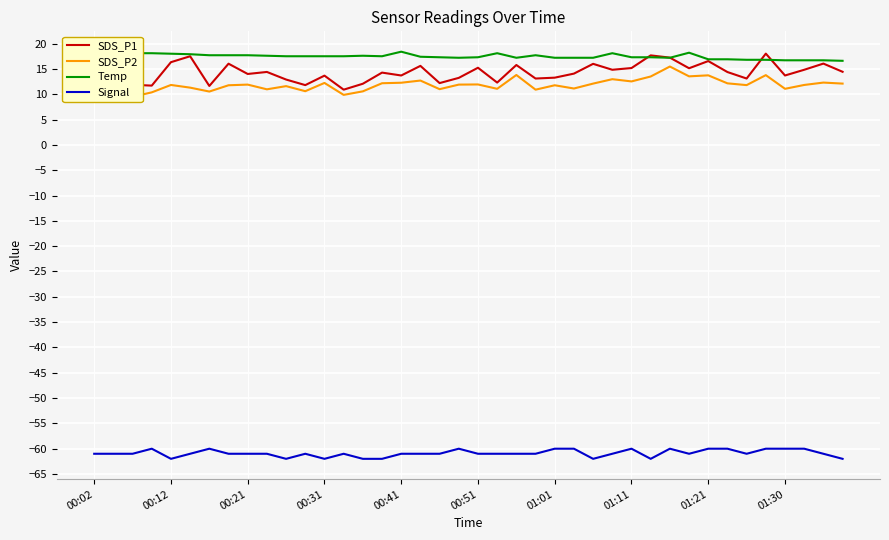

What is the difference between the maximum and minimum values in the SDS_P2 series?

6.0